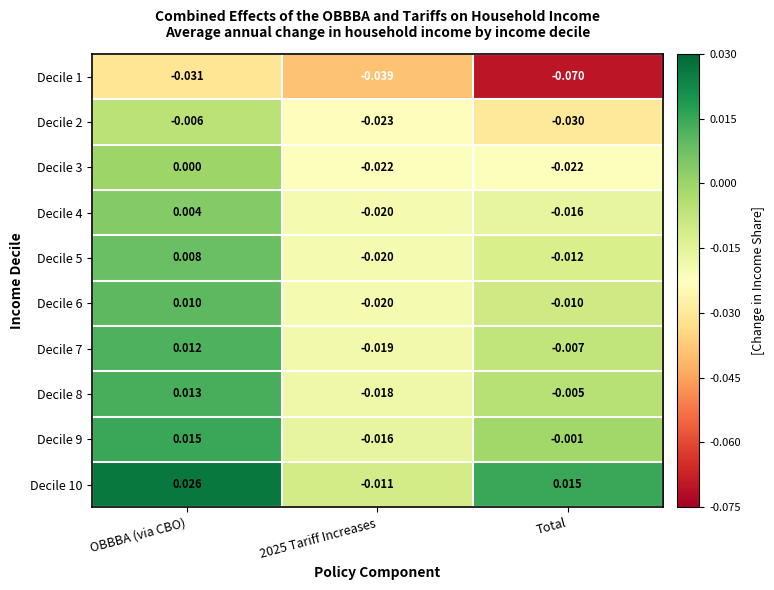

At how many categories does at least one series exceed 0?

2